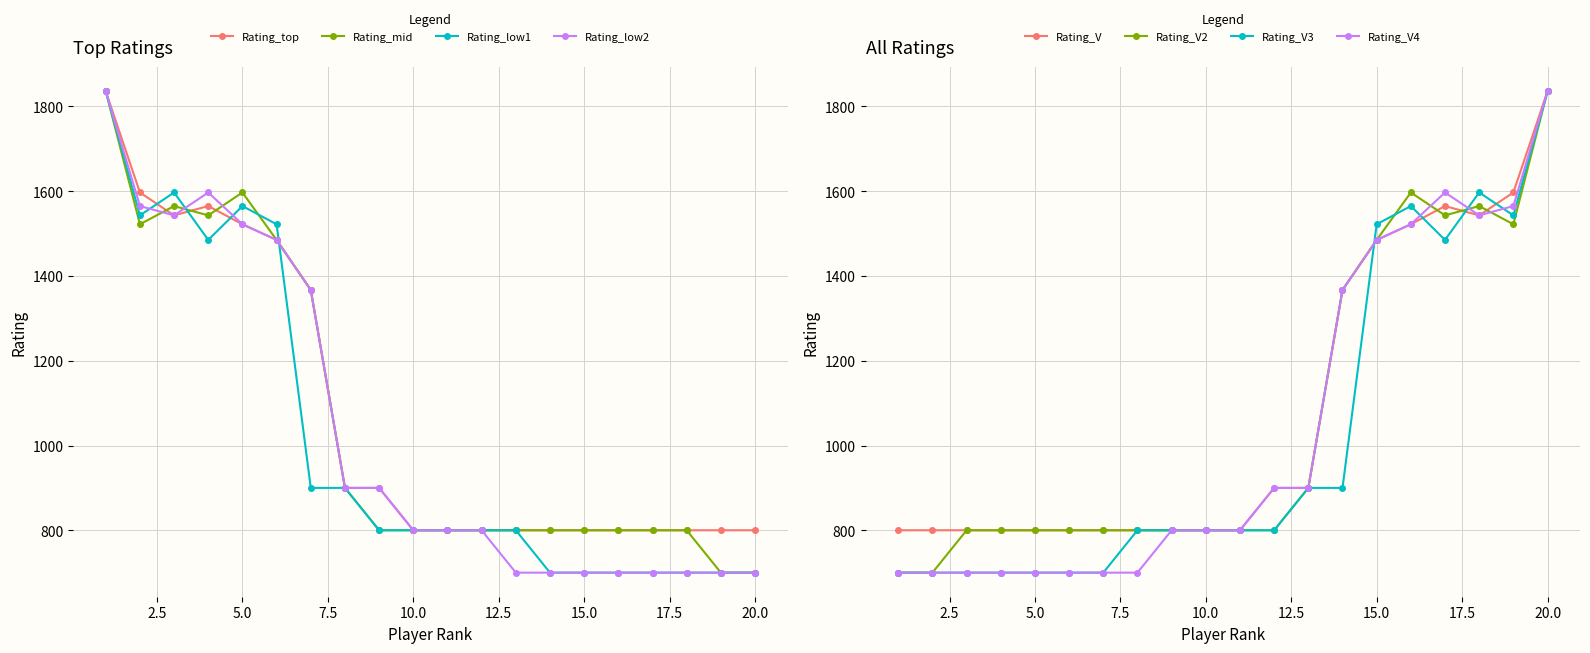

True or false: Rating_mid has more than 2 interior local peaks.

False